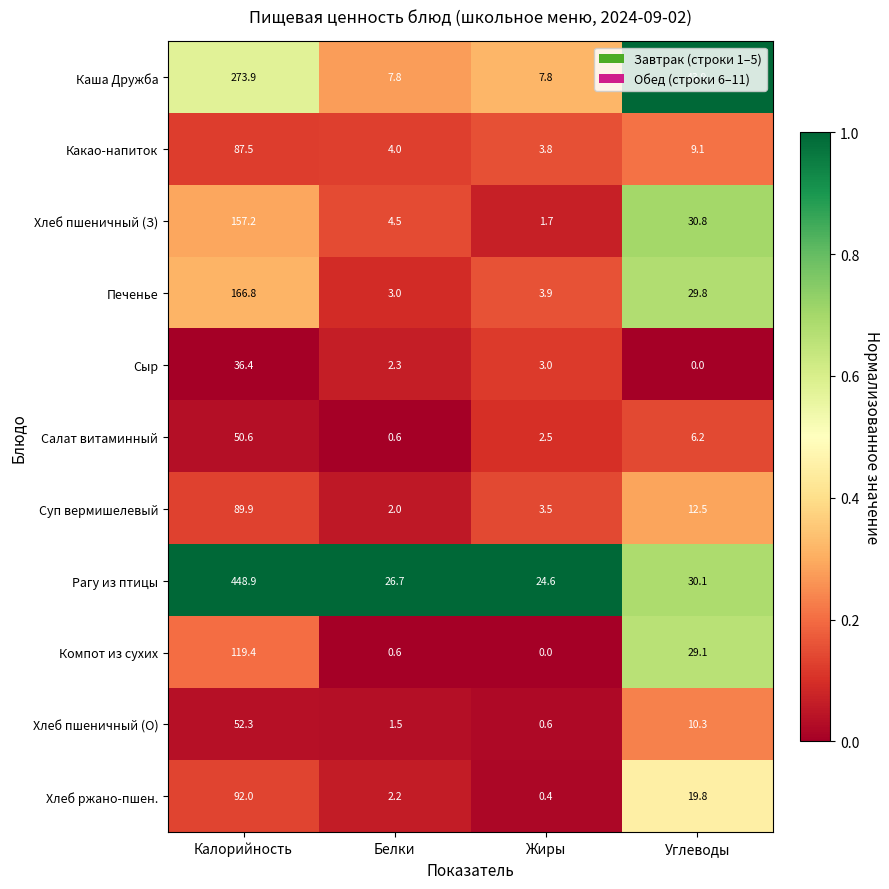

True or false: Какао-напиток has a value of 4.0 at Белки.

True